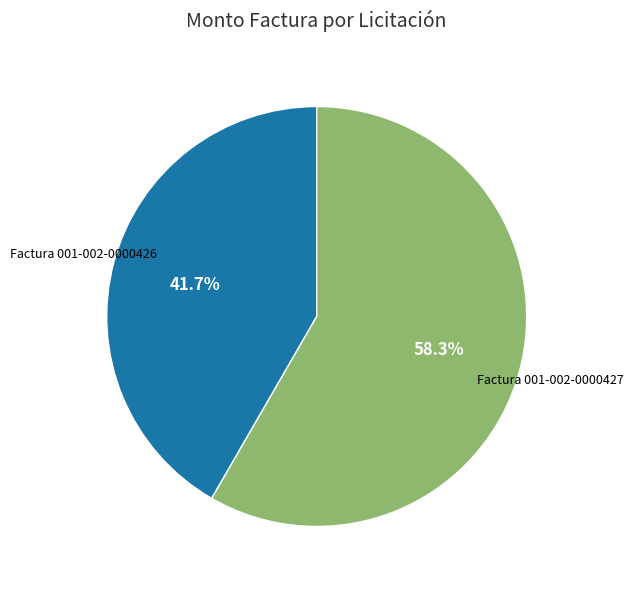

Is there a majority slice in this chart?

Yes